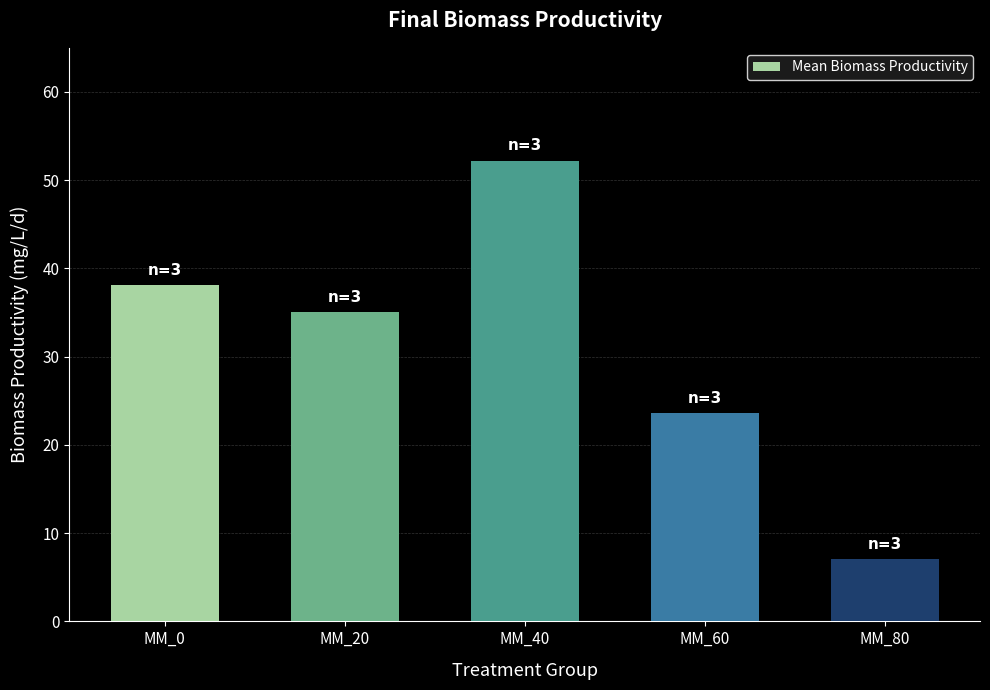

List the labels in order of value, largest first.

MM_40, MM_0, MM_20, MM_60, MM_80